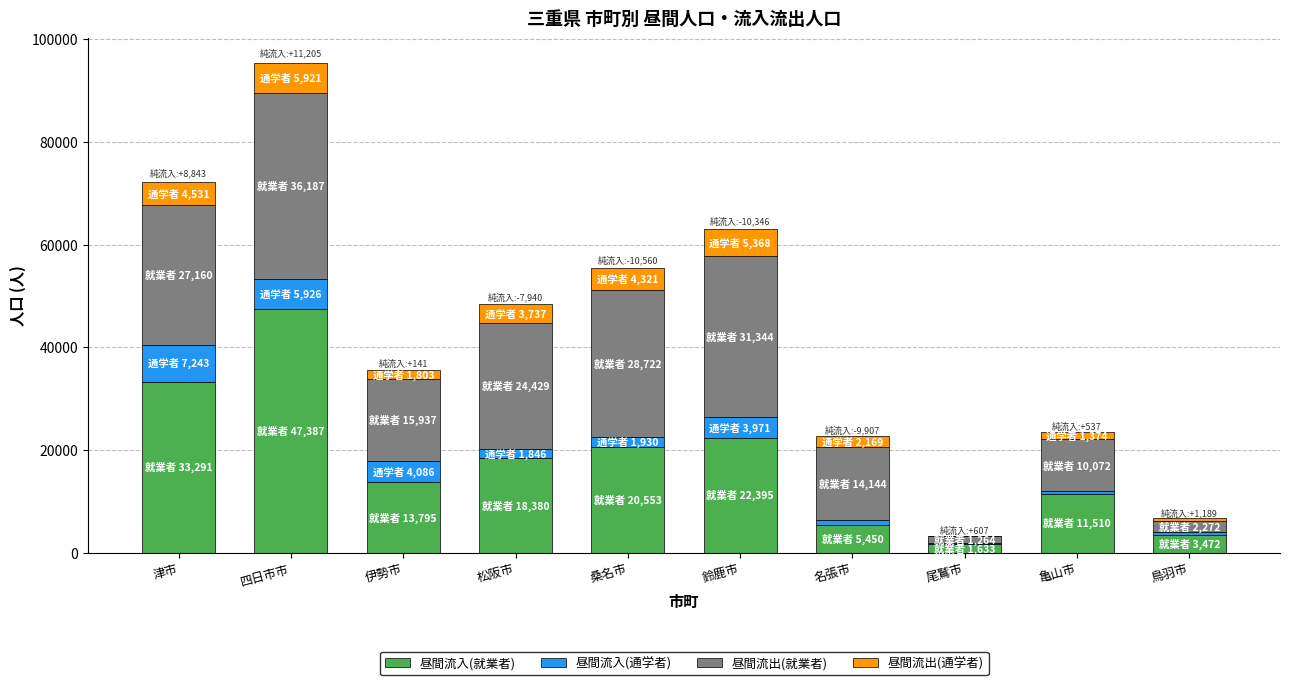

At which category is the sum across all series the highest?

四日市市